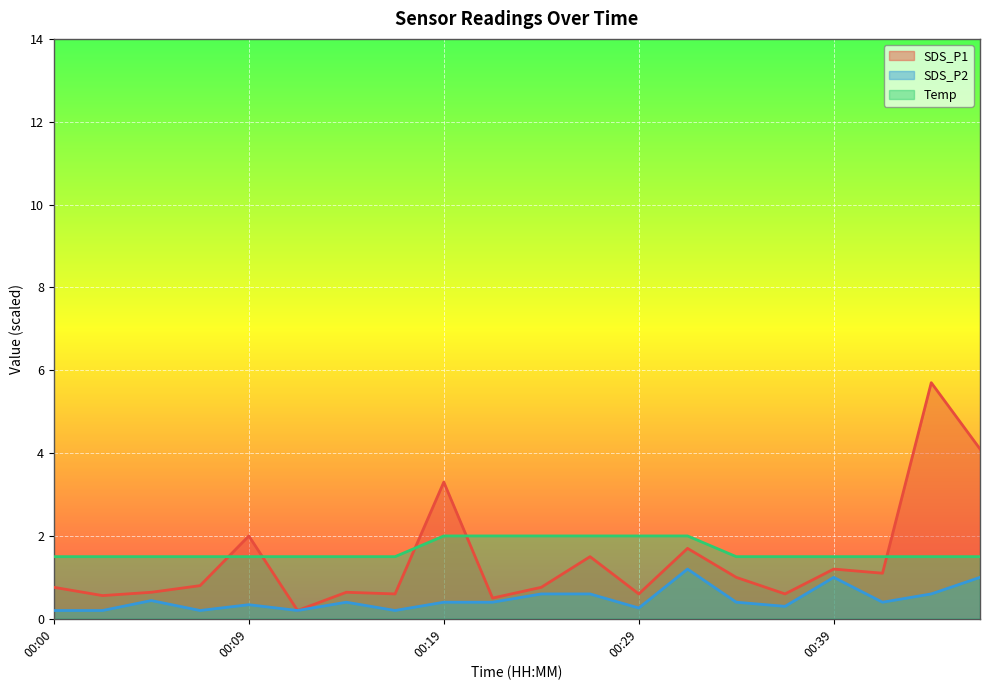

True or false: SDS_P2 and SDS_P1 intersect in this chart.

False